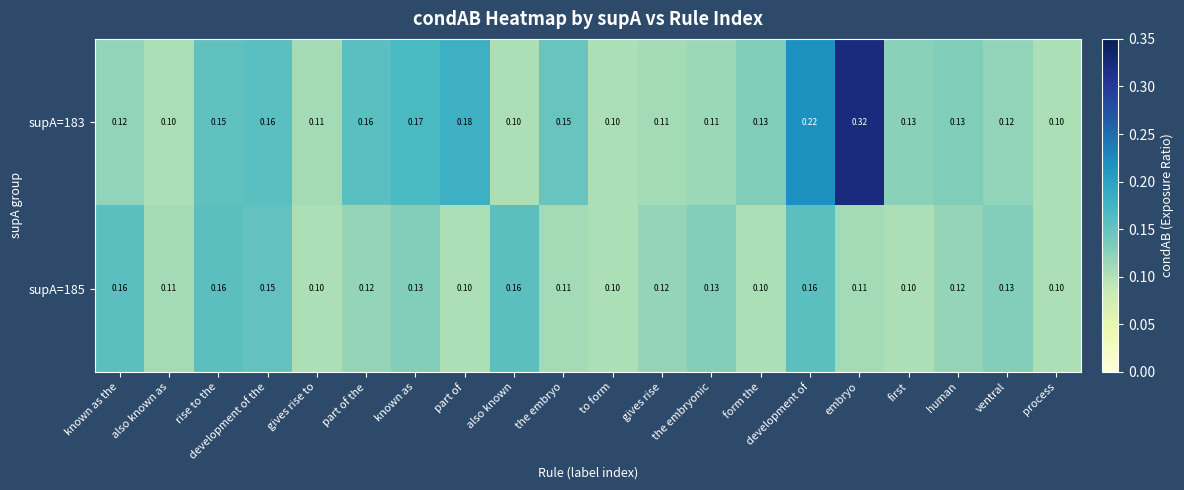

At which category does the chart reach its peak across all series?

embryo